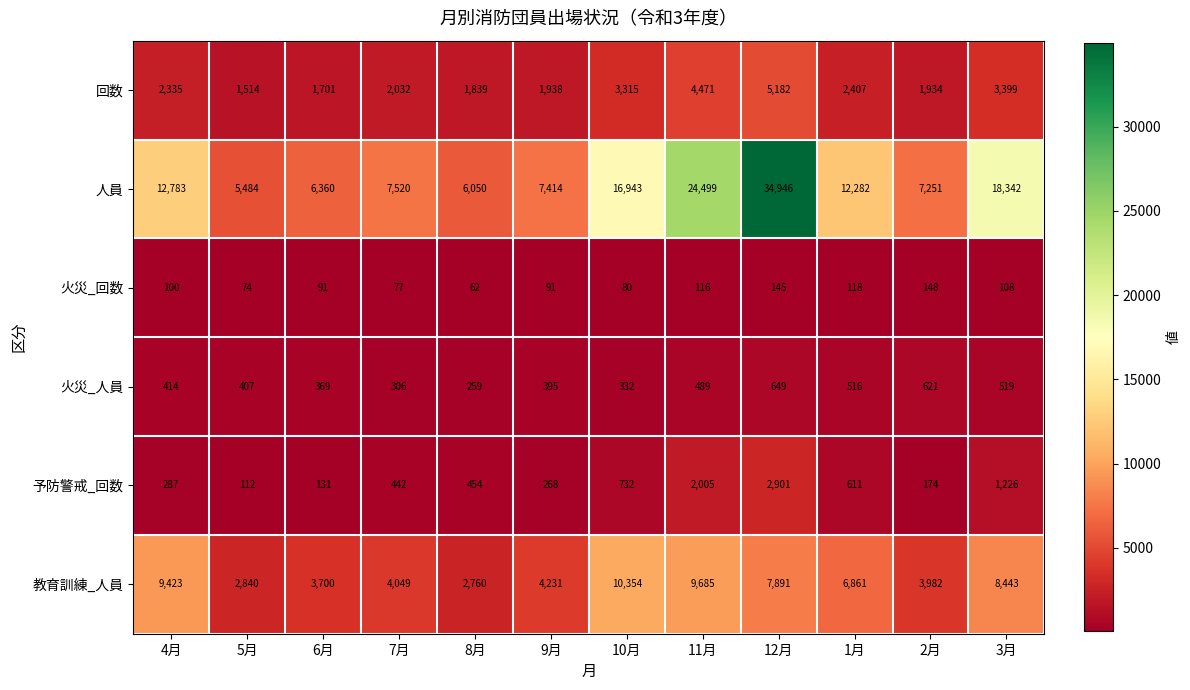

Which series has the largest range (max minus min)?

人員